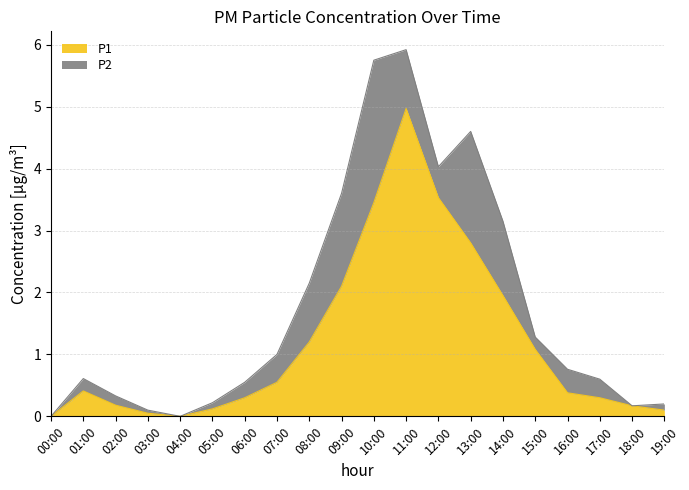

Does the chart display data point markers on the line(s)?

No